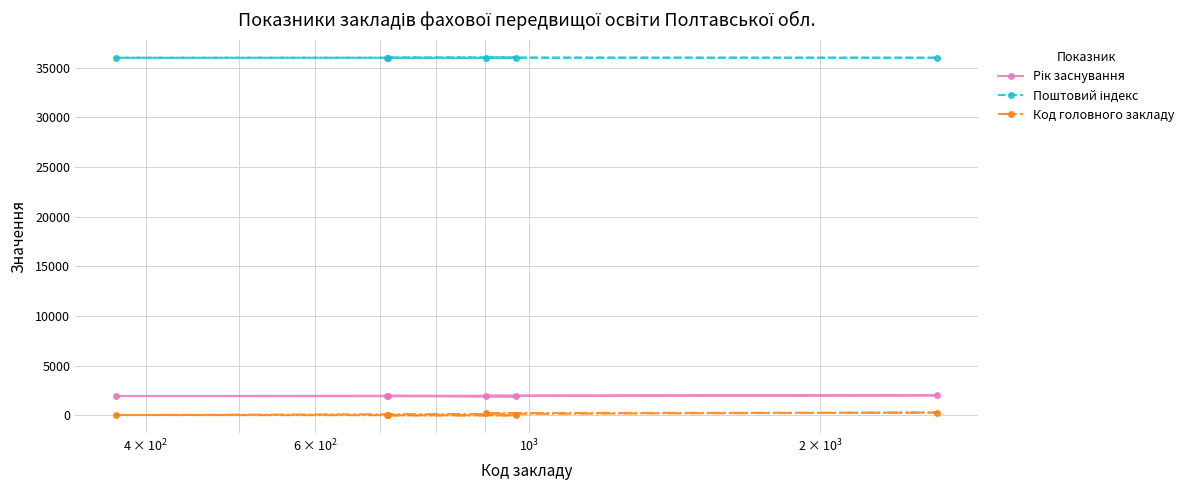

At how many categories does at least one series exceed 28049?

6